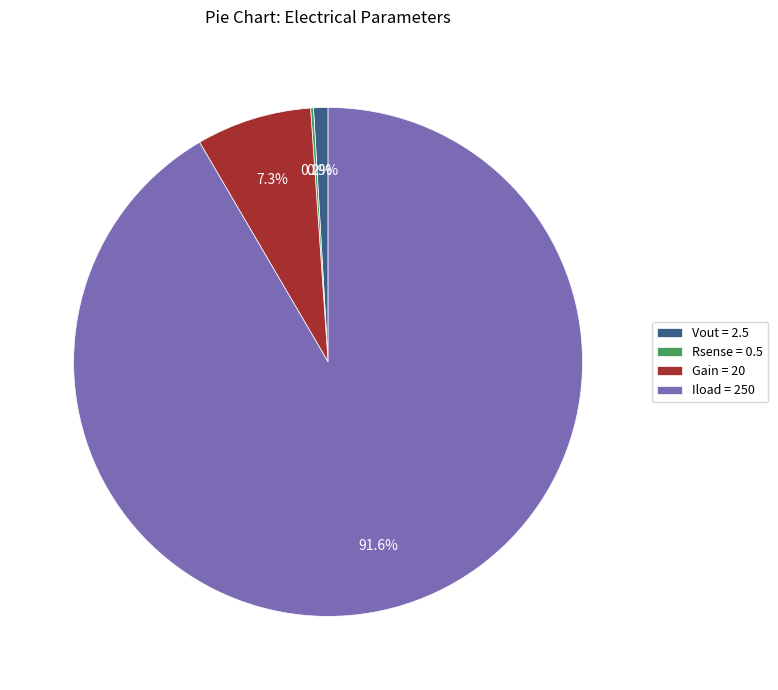

What percentage do Iload = 250 and Vout = 2.5 together represent?

92.5%